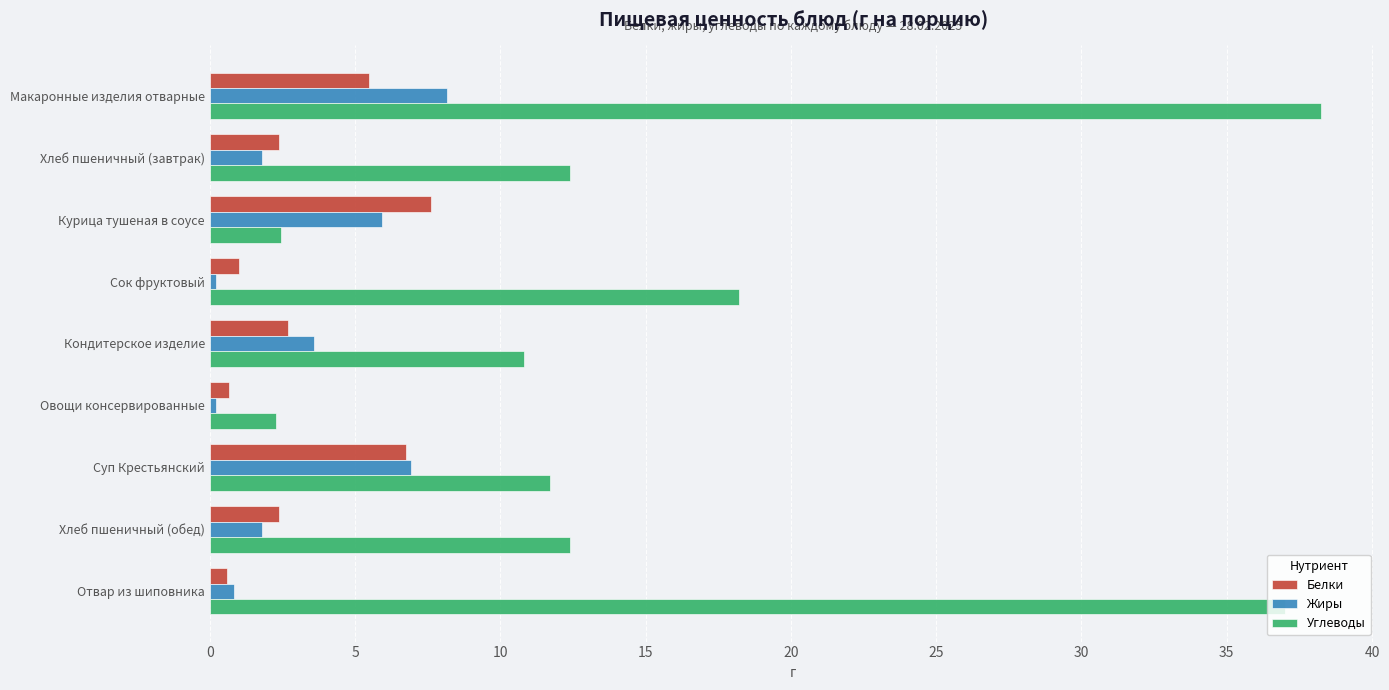

What is the maximum value for Жиры?

8.2